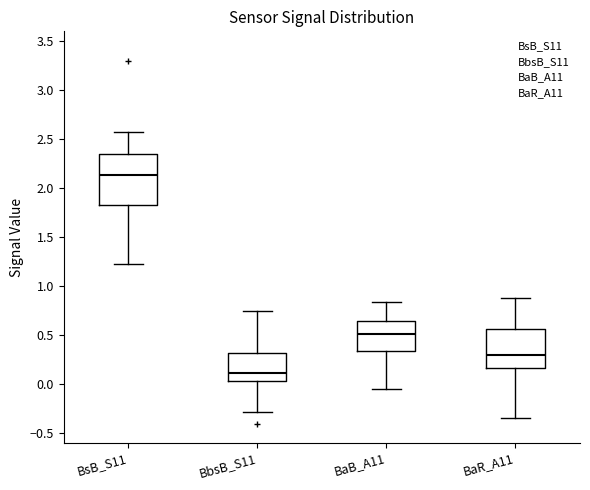

Where does the median line of the box for BaB_A11 sit on the y-axis? The values are not printed on the chart, so give them approximately, as read against the axis.

0.50